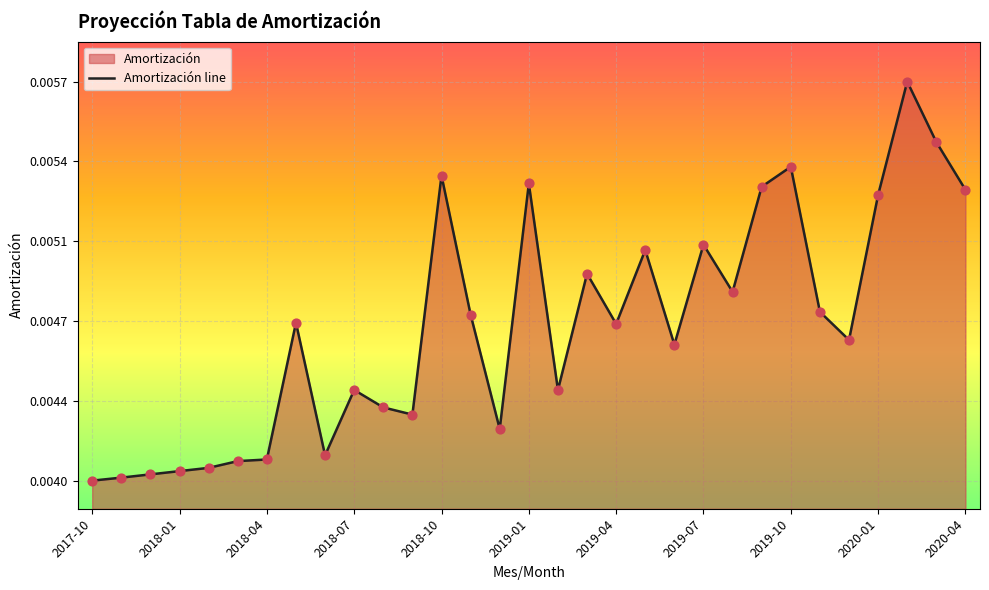

Which has a higher value, 13 or 2019-07?

13